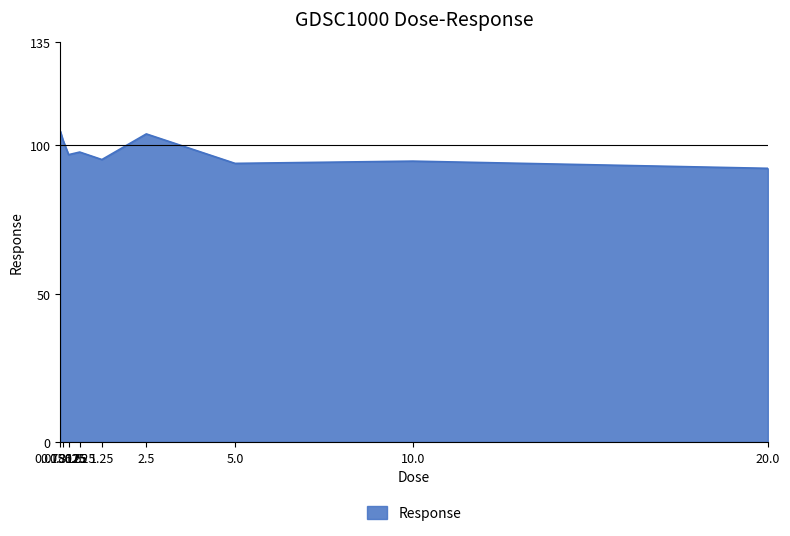

What is the minimum value shown in the chart?

92.3